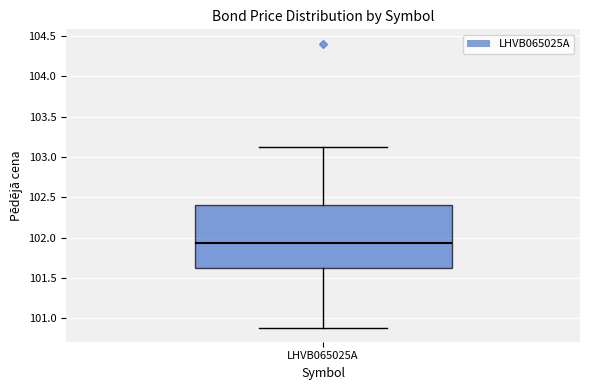

Transcribe this box plot: give where the median line is, the range the box spans, and where the two whiskers end, as read against the y-axis. The values are not printed on the chart, so give them approximately, as read against the axis.

median 101.95, box 101.60 to 102.40, whiskers 100.90 to 103.10